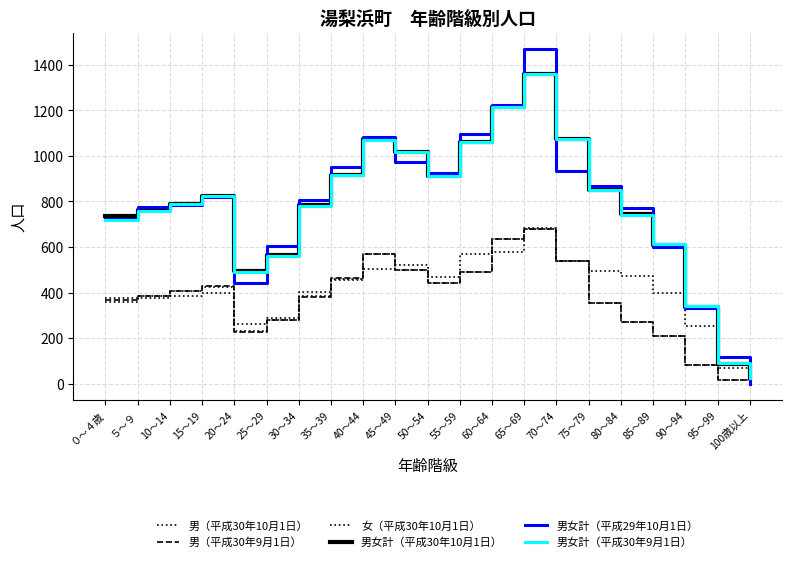

Reading right to left, transcribe all the data shown in this chart.

男（平成30年10月1日）: 0	17	81	209	271	354	537	678	637	490	444	498	571	461	383	280	233	426	405	386	376
男（平成30年9月1日）: 0	18	83	211	271	354	537	678	637	490	444	498	571	462	379	279	227	427	406	386	369
女（平成30年10月1日）: 23	70	255	399	472	495	538	682	577	570	469	520	504	457	402	287	262	398	384	376	358
男女計（平成30年10月1日）: 23	87	336	608	743	849	1075	1360	1214	1060	913	1018	1075	918	785	567	495	824	789	762	734
男女計（平成29年10月1日）: 0	119	332	599	771	866	933	1468	1222	1095	924	973	1085	950	808	604	441	820	786	776	723
男女計（平成30年9月1日）: 23	91	341	614	742	850	1076	1360	1213	1060	912	1019	1072	916	780	561	489	823	790	760	718